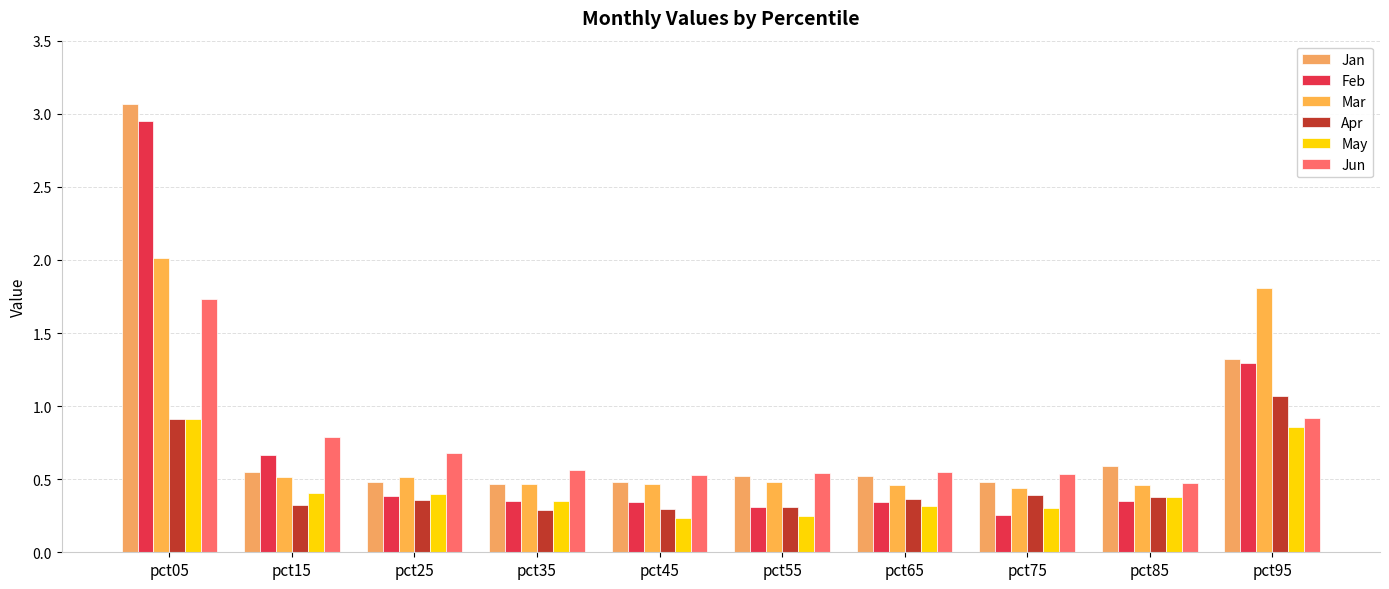

What is the value of the Jun bar at the 7th from the left?

0.6